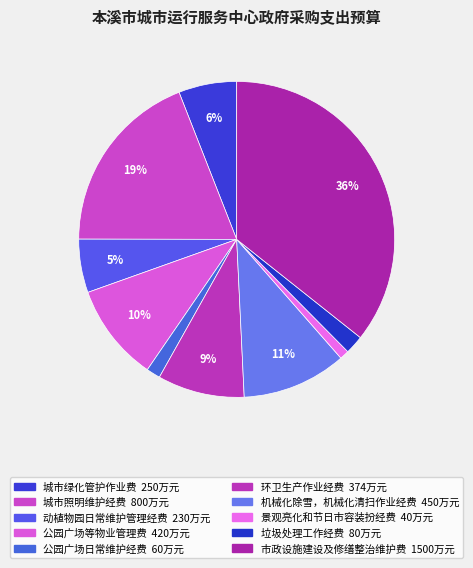

Approximately how many times larger is the value at 环卫生产作业经费 compared to 公园广场日常维护经费?

6.2